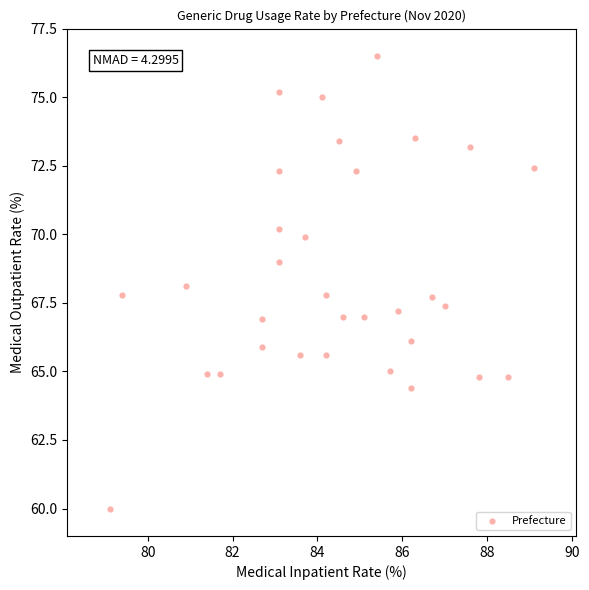

What is the range of Y values (max minus min)?

16.5